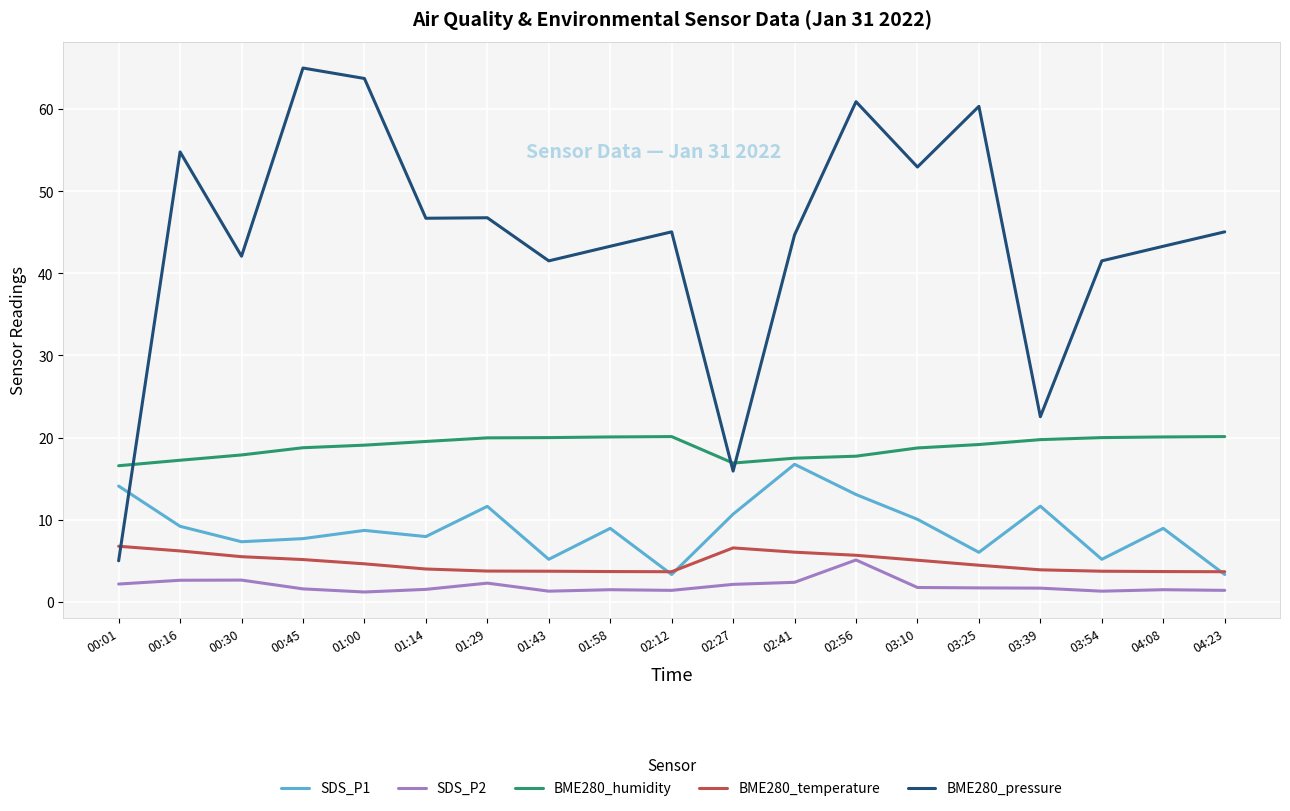

At which category does BME280_pressure reach its first local valley?

00:30